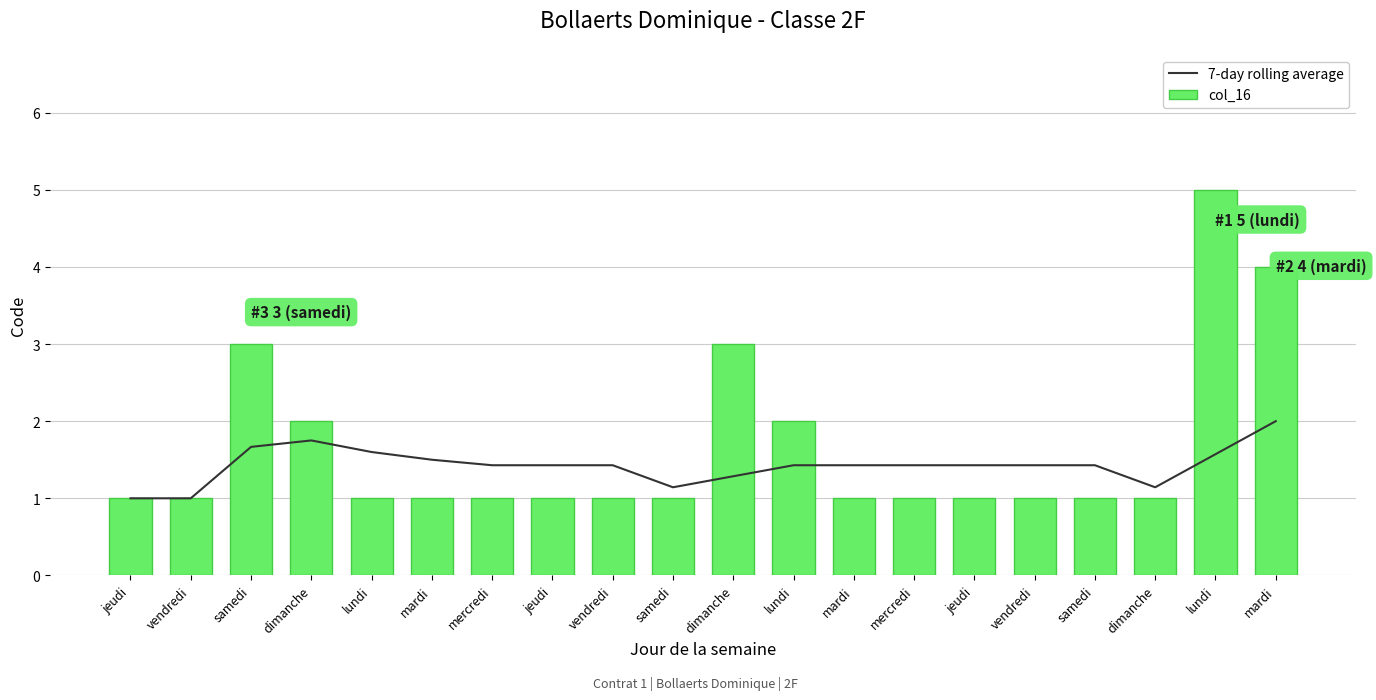

What is the difference between the highest and lowest values at mercredi?

0.4